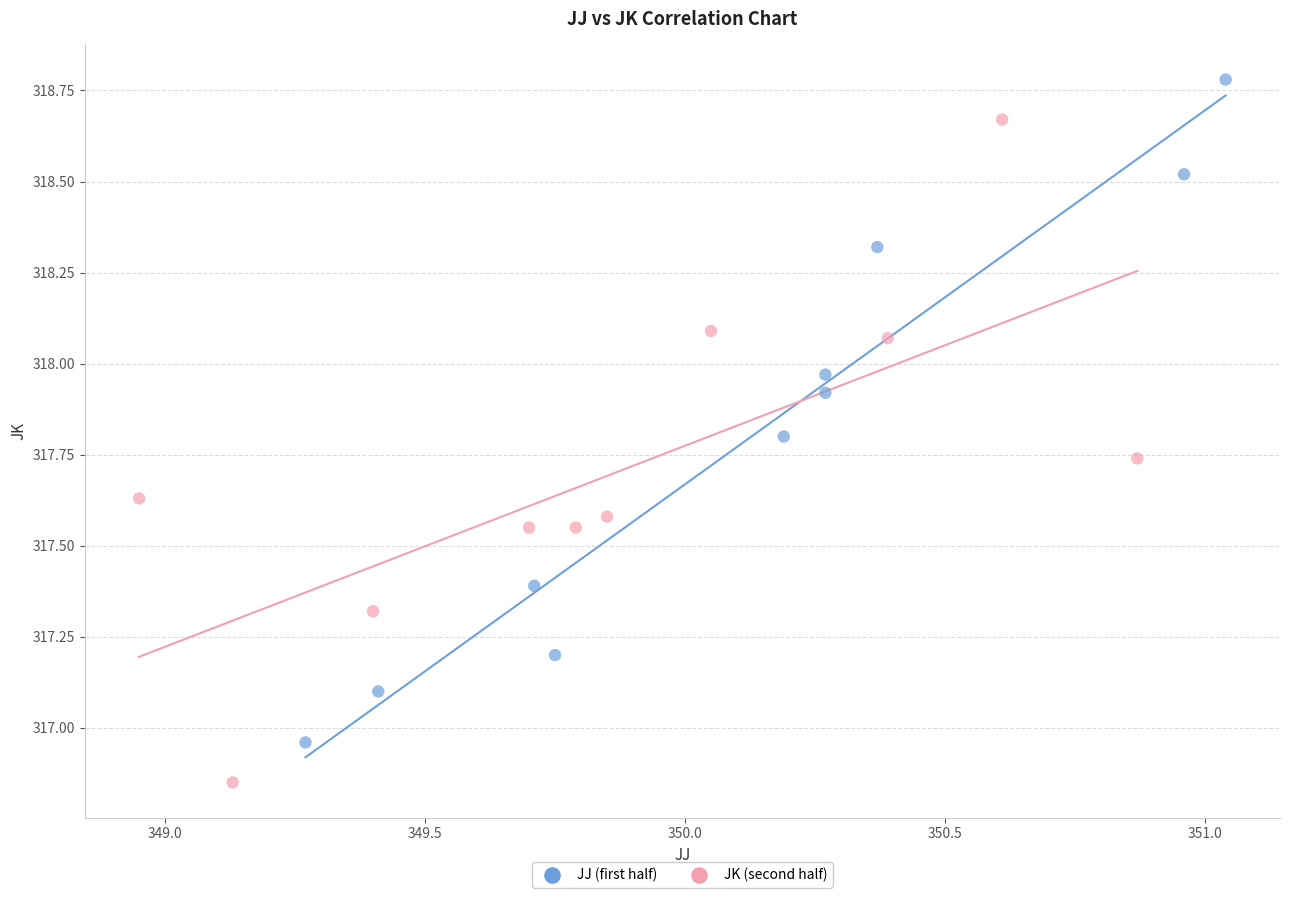

Which series reaches the minimum Y coordinate?

JK (second half)